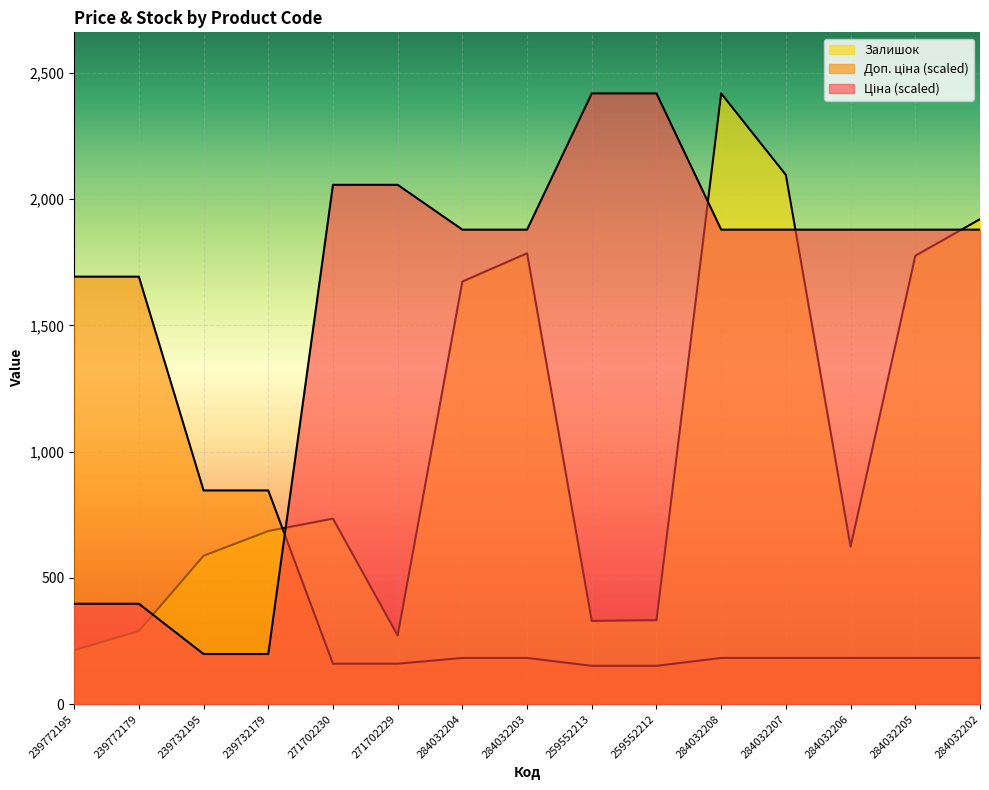

What are all the series names shown in the legend?

Ціна, Доп. ціна, Залишок